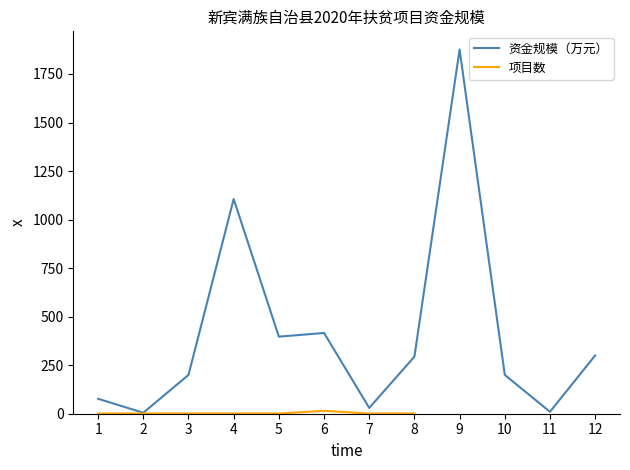

At which category does the chart reach its peak across all series?

9